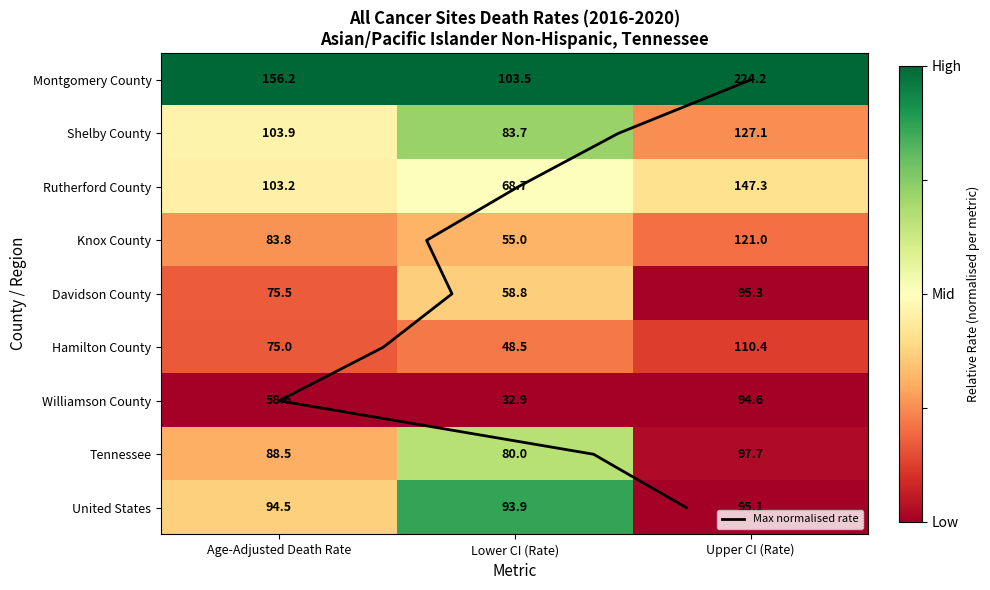

Is the value of Hamilton County at Age-Adjusted Death Rate greater than the value of Tennessee at Age-Adjusted Death Rate?

No